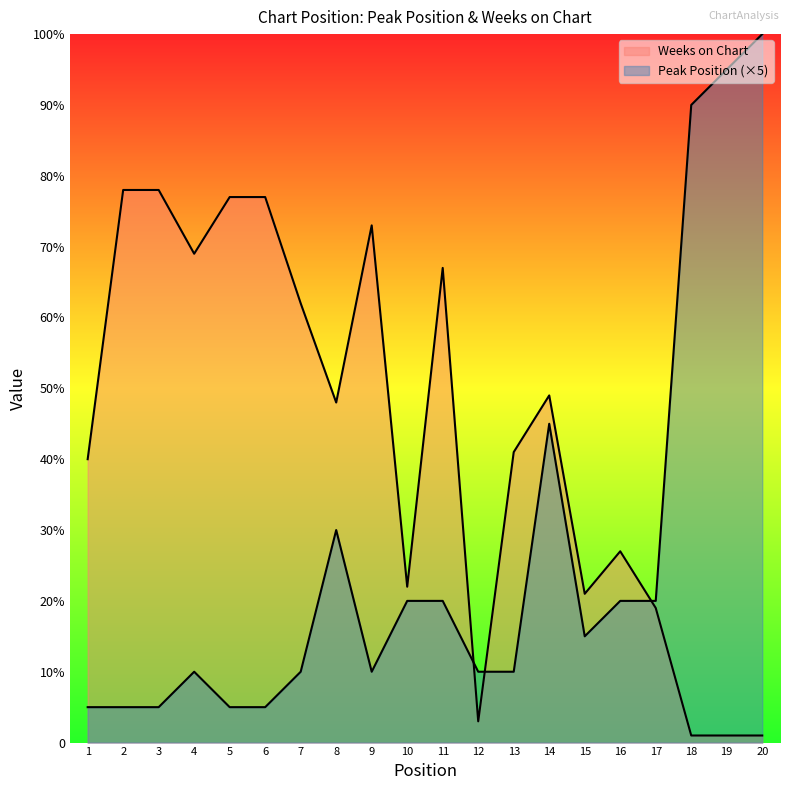

Is it true that Weeks on Chart equals 48 at 8?

True